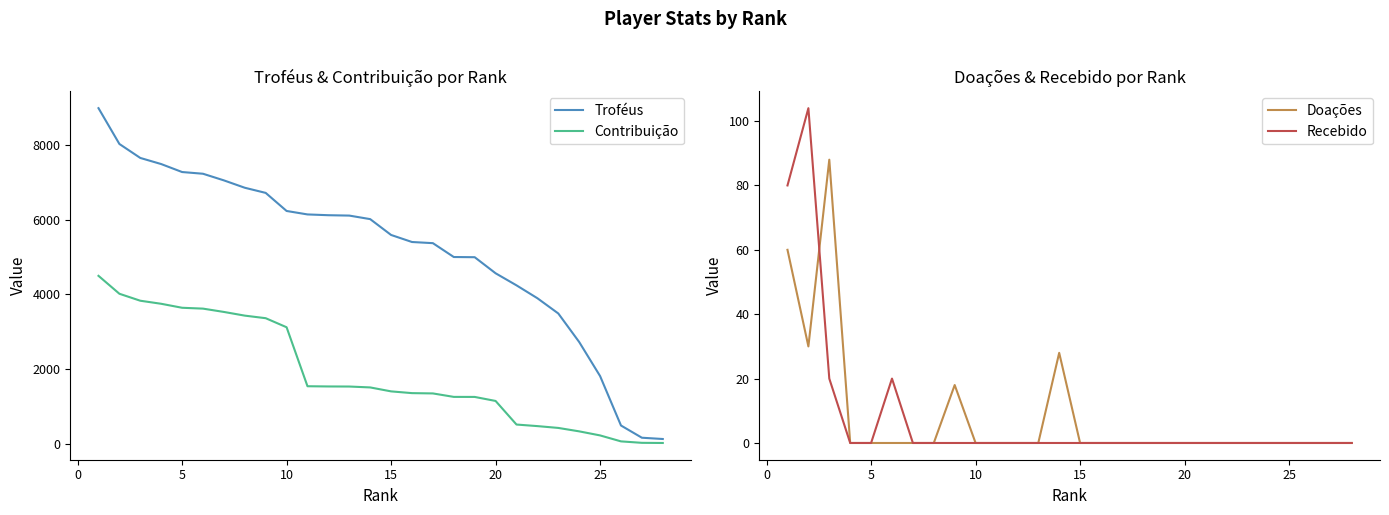

Which series has the largest range (max minus min)?

Troféus